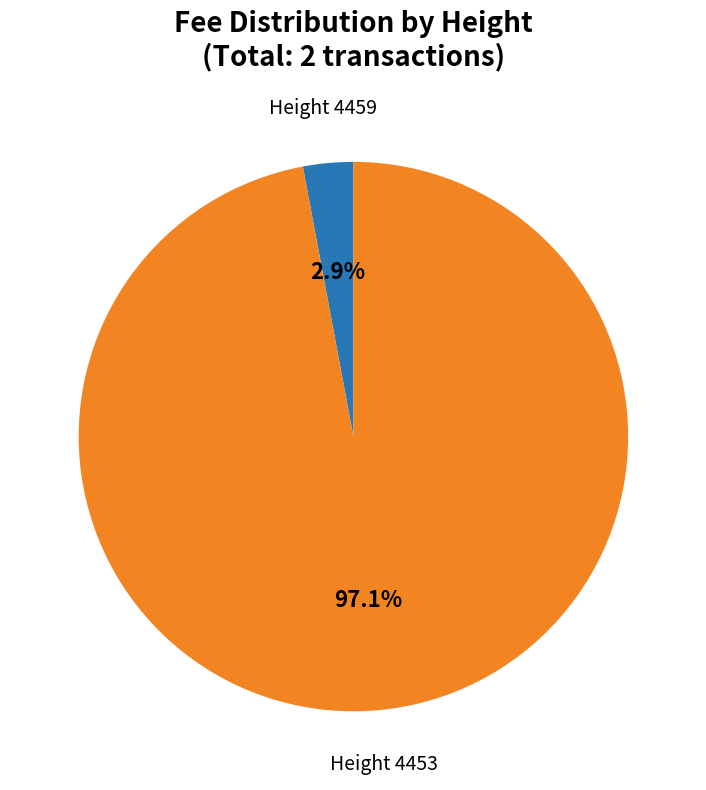

Does Height 4459 represent more than half of the total?

No